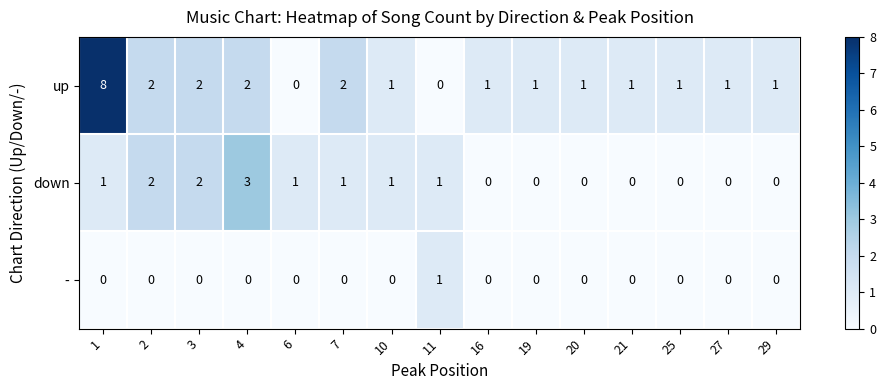

The - series shows 1 at 6. True or false?

False